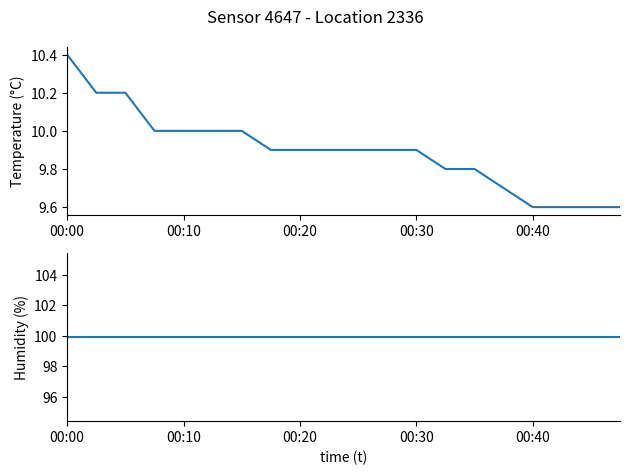

Reading left to right, what are all the values shown in this chart?

temperature: 10.4	10.2	10.2	10.0	10.0	10.0	10.0	9.9	9.9	9.9	9.9	9.9	9.9	9.8	9.8	9.7	9.6	9.6	9.6	9.6
humidity: 99.9	99.9	99.9	99.9	99.9	99.9	99.9	99.9	99.9	99.9	99.9	99.9	99.9	99.9	99.9	99.9	99.9	99.9	99.9	99.9